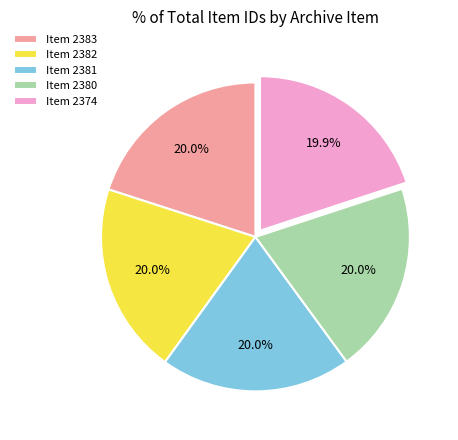

How many slices are in this pie chart?

5